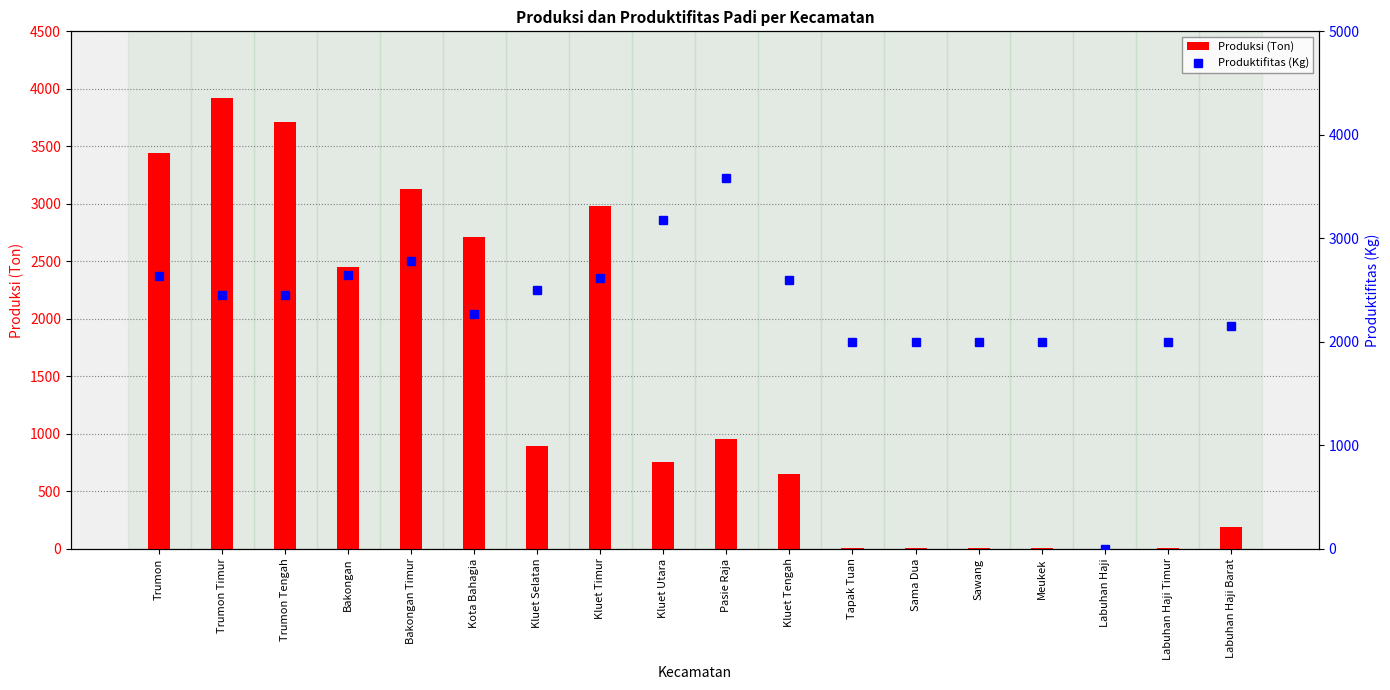

Does the chart contain stacked bars?

No